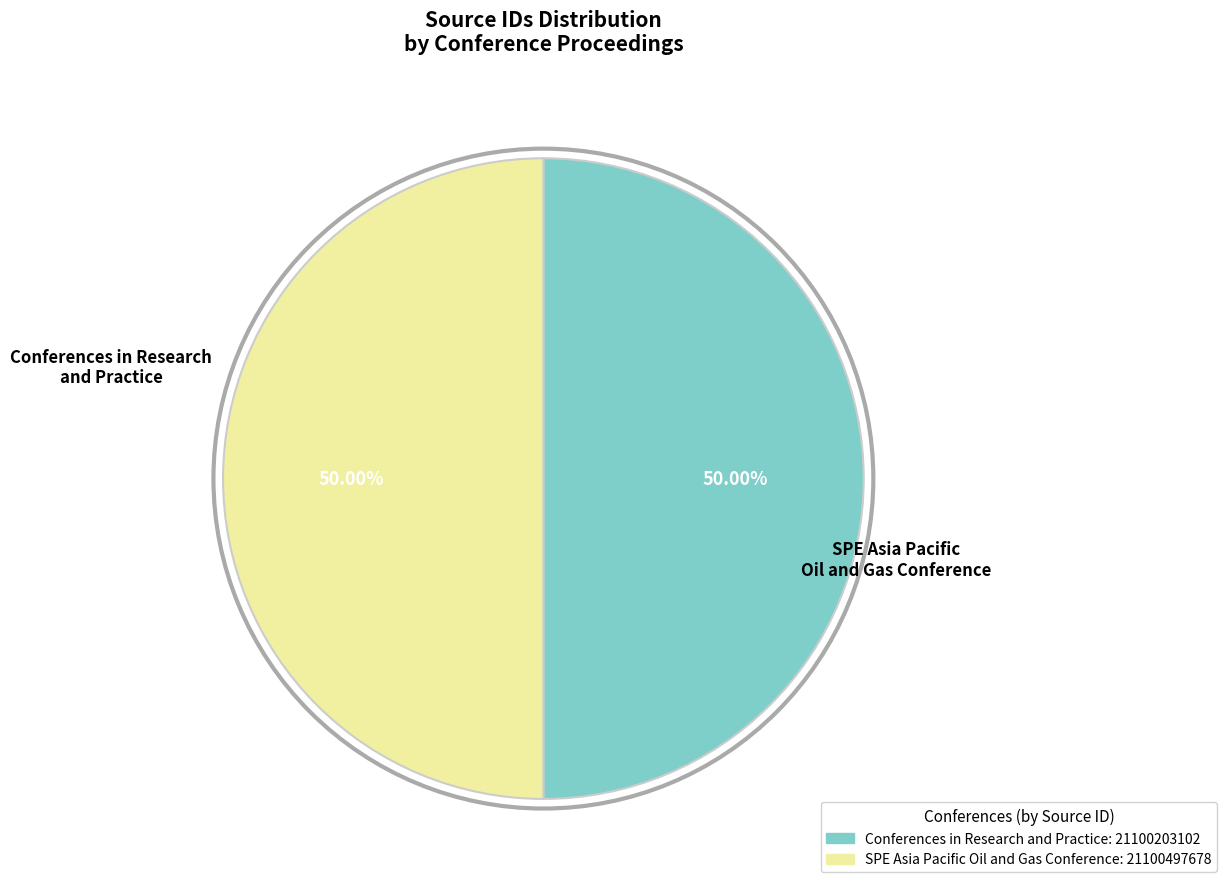

What is the change in value from Conferences in Research and Practice to SPE Asia Pacific Oil and Gas Conference?

+294576